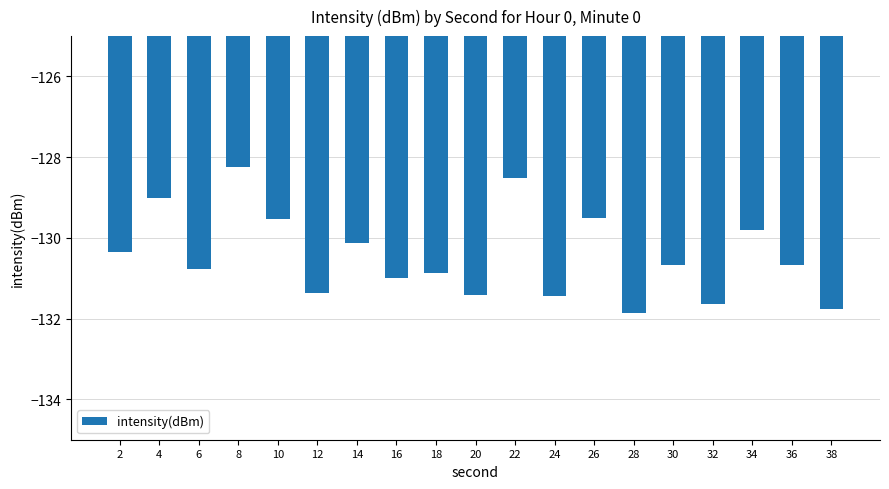

Which label corresponds to the smallest value in the chart?

28